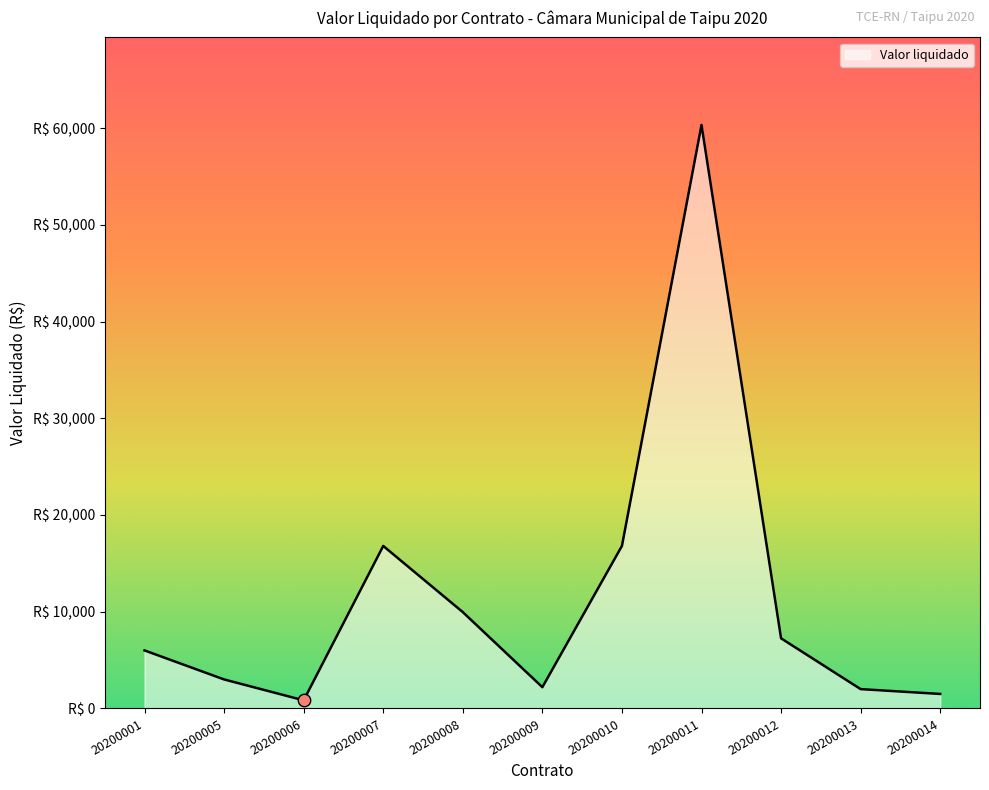

Which has a higher value, 20200005 or 20200001?

20200001